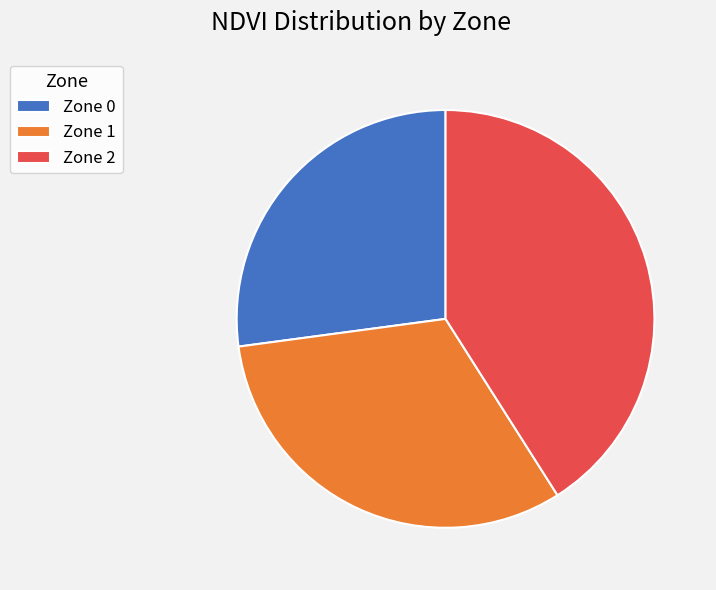

Count the number of slices in the pie.

3